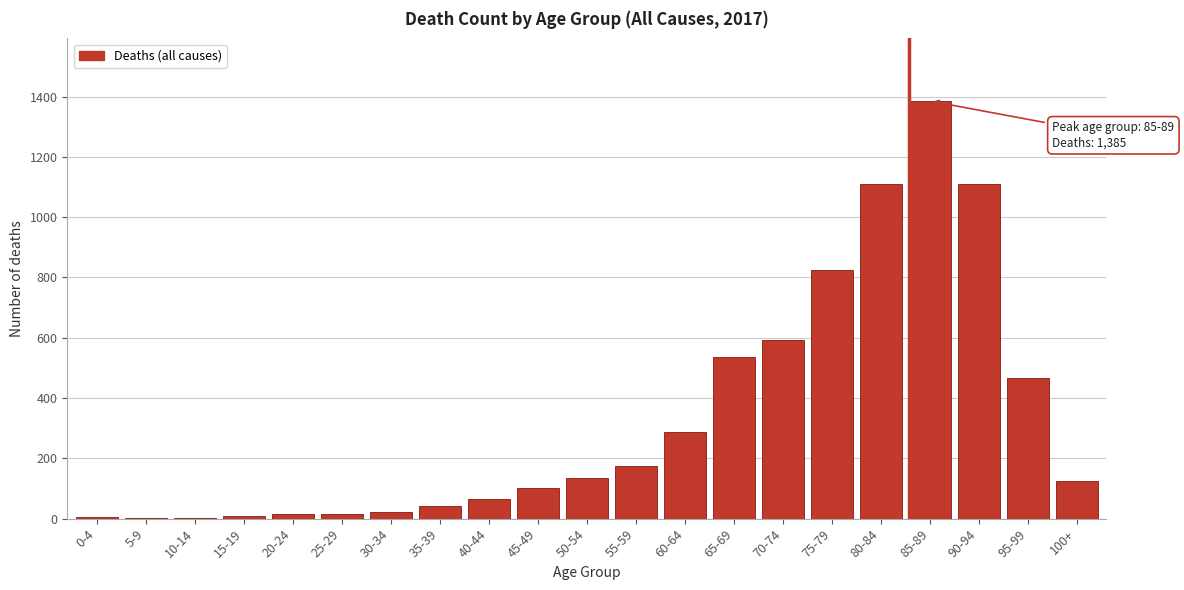

True or false: the data shows 515 at 90-94.

False